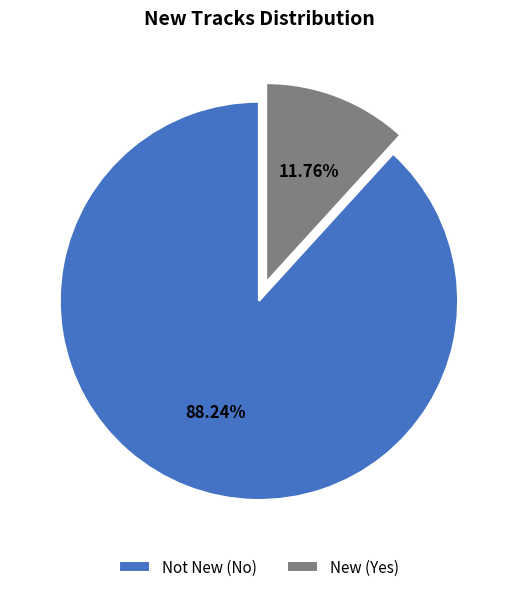

Is the sum of Not New (No) and New (Yes) greater than half?

Yes